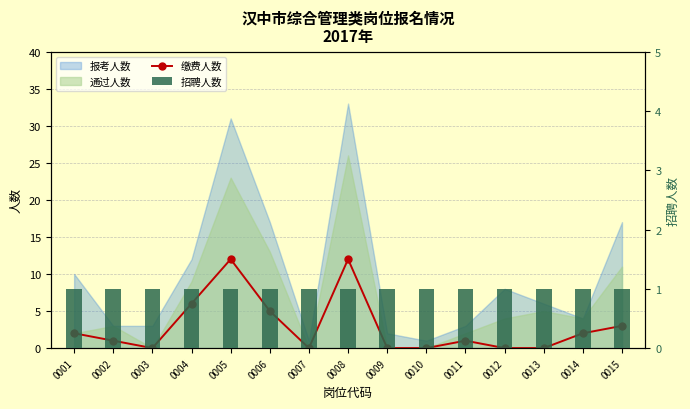

True or false: 缴费人数 has a value of 12 at 0005.

True